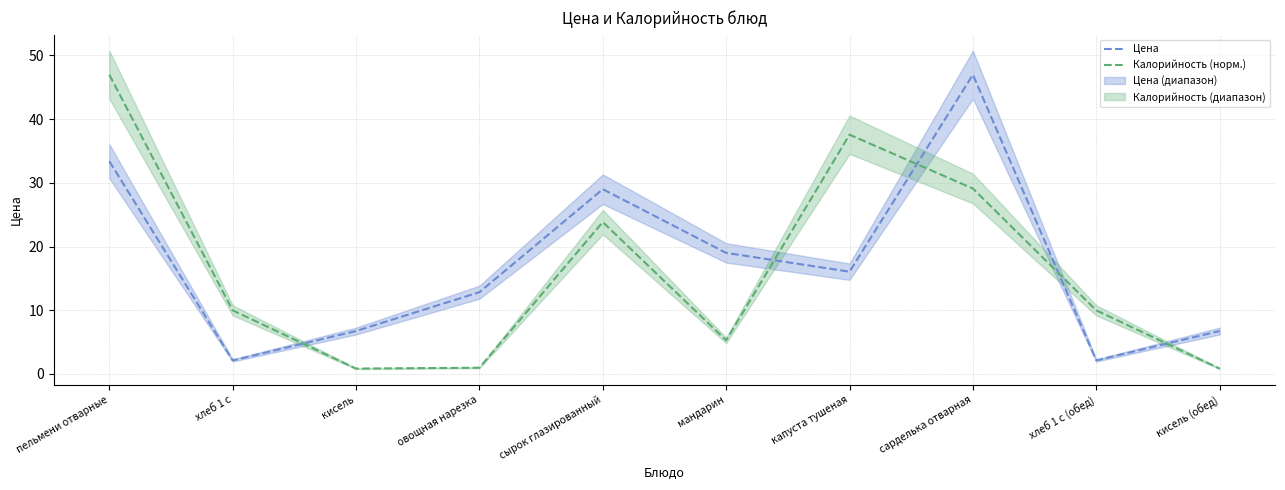

The value of Калорийность (норм.) at хлеб 1 с (обед) is 17.3. True or false?

False